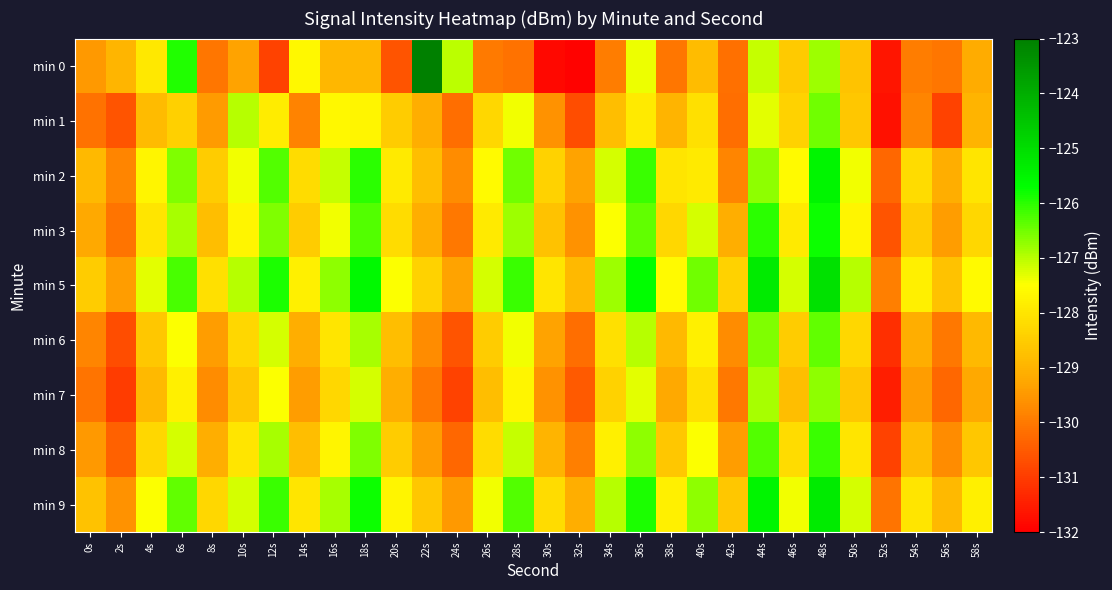

Reading right to left, extract all data points from this chart.

min 0: 58s=-129.1	56s=-130.0	54s=-130.0	52s=-131.6	50s=-128.7	48s=-126.8	46s=-128.6	44s=-127.1	42s=-130.2	40s=-128.8	38s=-130.0	36s=-127.4	34s=-130.0	32s=-131.9	30s=-131.8	28s=-130.1	26s=-130.0	24s=-127.0	22s=-123.0	20s=-130.6	18s=-128.9	16s=-128.9	14s=-127.6	12s=-130.9	10s=-129.3	8s=-130.1	6s=-125.9	4s=-127.9	2s=-129.0	0s=-129.5
min 1: 58s=-129.0	56s=-130.9	54s=-129.8	52s=-131.7	50s=-128.6	48s=-126.5	46s=-128.4	44s=-127.3	42s=-130.2	40s=-128.1	38s=-129.0	36s=-127.9	34s=-128.8	32s=-130.7	30s=-129.6	28s=-127.4	26s=-128.3	24s=-130.2	22s=-129.1	20s=-128.5	18s=-127.7	16s=-127.6	14s=-129.8	12s=-127.9	10s=-127.0	8s=-129.5	6s=-128.4	4s=-128.9	2s=-130.6	0s=-130.1
min 2: 58s=-128.0	56s=-129.1	54s=-128.2	52s=-130.3	50s=-127.4	48s=-125.5	46s=-127.6	44s=-126.7	42s=-129.8	40s=-127.9	38s=-128.0	36s=-126.1	34s=-127.2	32s=-129.3	30s=-128.4	28s=-126.5	26s=-127.6	24s=-129.7	22s=-128.8	20s=-127.9	18s=-126.0	16s=-127.1	14s=-128.2	12s=-126.3	10s=-127.4	8s=-128.5	6s=-126.6	4s=-127.7	2s=-129.8	0s=-128.9
min 3: 58s=-128.3	56s=-129.4	54s=-128.5	52s=-130.6	50s=-127.7	48s=-125.8	46s=-127.9	44s=-126.0	42s=-129.1	40s=-127.2	38s=-128.3	36s=-126.4	34s=-127.5	32s=-129.6	30s=-128.7	28s=-126.8	26s=-127.9	24s=-130.0	22s=-129.1	20s=-128.2	18s=-126.3	16s=-127.4	14s=-128.5	12s=-126.6	10s=-127.7	8s=-128.8	6s=-126.9	4s=-128.0	2s=-130.1	0s=-129.2
min 5: 58s=-127.6	56s=-128.7	54s=-127.8	52s=-129.9	50s=-127.0	48s=-125.1	46s=-127.2	44s=-125.3	42s=-128.4	40s=-126.5	38s=-127.6	36s=-125.7	34s=-126.8	32s=-128.9	30s=-128.0	28s=-126.1	26s=-127.2	24s=-129.3	22s=-128.4	20s=-127.5	18s=-125.6	16s=-126.7	14s=-127.8	12s=-125.9	10s=-127.0	8s=-128.1	6s=-126.2	4s=-127.3	2s=-129.4	0s=-128.5
min 6: 58s=-128.9	56s=-130.0	54s=-129.1	52s=-131.2	50s=-128.3	48s=-126.4	46s=-128.5	44s=-126.6	42s=-129.7	40s=-127.8	38s=-128.9	36s=-127.0	34s=-128.1	32s=-130.2	30s=-129.3	28s=-127.4	26s=-128.5	24s=-130.6	22s=-129.7	20s=-128.8	18s=-126.9	16s=-128.0	14s=-129.1	12s=-127.2	10s=-128.3	8s=-129.4	6s=-127.5	4s=-128.6	2s=-130.7	0s=-129.8
min 7: 58s=-129.2	56s=-130.3	54s=-129.4	52s=-131.5	50s=-128.6	48s=-126.7	46s=-128.8	44s=-126.9	42s=-130.0	40s=-128.1	38s=-129.2	36s=-127.3	34s=-128.4	32s=-130.5	30s=-129.6	28s=-127.7	26s=-128.8	24s=-130.9	22s=-130.0	20s=-129.1	18s=-127.2	16s=-128.3	14s=-129.4	12s=-127.5	10s=-128.6	8s=-129.7	6s=-127.8	4s=-128.9	2s=-131.0	0s=-130.1
min 8: 58s=-128.6	56s=-129.7	54s=-128.8	52s=-130.9	50s=-128.0	48s=-126.1	46s=-128.2	44s=-126.3	42s=-129.4	40s=-127.5	38s=-128.6	36s=-126.7	34s=-127.8	32s=-129.9	30s=-129.0	28s=-127.1	26s=-128.2	24s=-130.3	22s=-129.4	20s=-128.5	18s=-126.6	16s=-127.7	14s=-128.8	12s=-126.9	10s=-128.0	8s=-129.1	6s=-127.2	4s=-128.3	2s=-130.4	0s=-129.5
min 9: 58s=-127.8	56s=-128.9	54s=-128.0	52s=-130.1	50s=-127.2	48s=-125.3	46s=-127.4	44s=-125.5	42s=-128.6	40s=-126.7	38s=-127.8	36s=-125.9	34s=-127.0	32s=-129.1	30s=-128.2	28s=-126.3	26s=-127.4	24s=-129.5	22s=-128.6	20s=-127.7	18s=-125.8	16s=-126.9	14s=-128.0	12s=-126.1	10s=-127.2	8s=-128.3	6s=-126.4	4s=-127.5	2s=-129.6	0s=-128.7